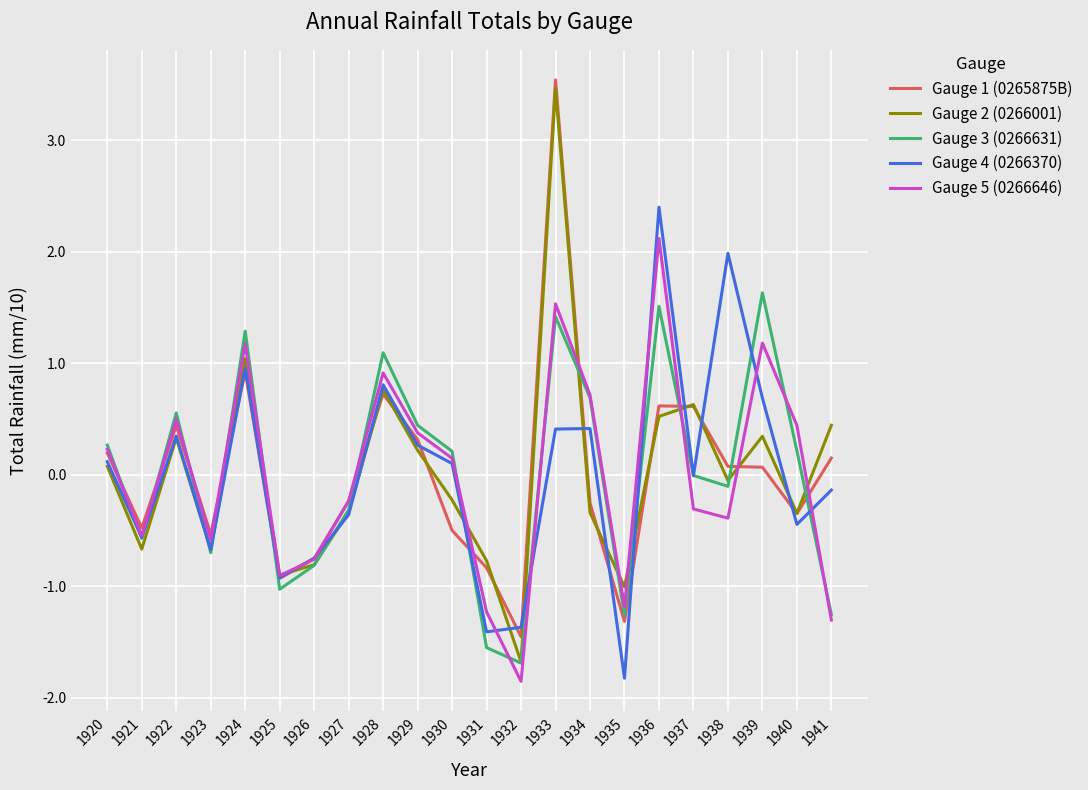

True or false: Gauge 1 (0265875B) and Gauge 3 (0266631) intersect in this chart.

True